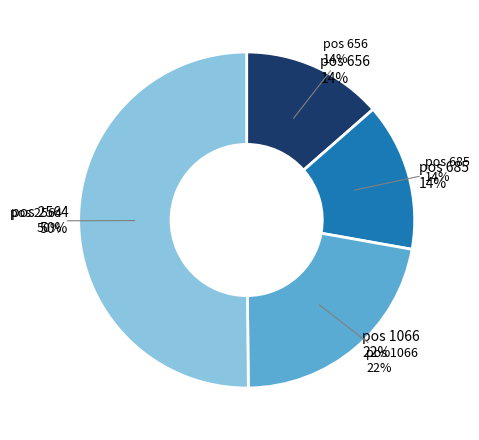

To the nearest percent, what portion does 685 represent?

14%